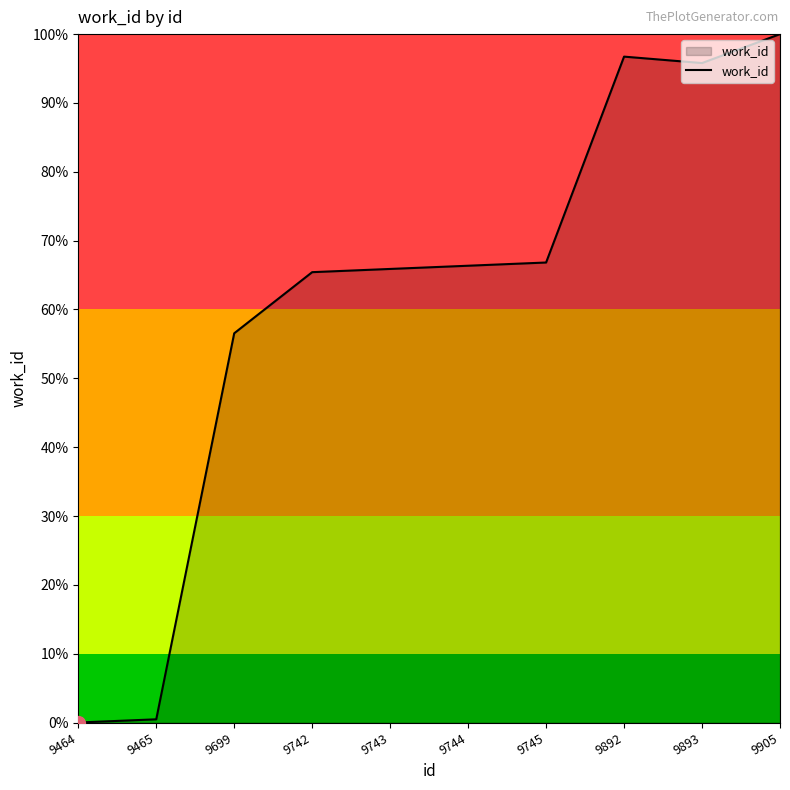

What is the sum of the values at 9743 and 9905?

165.9